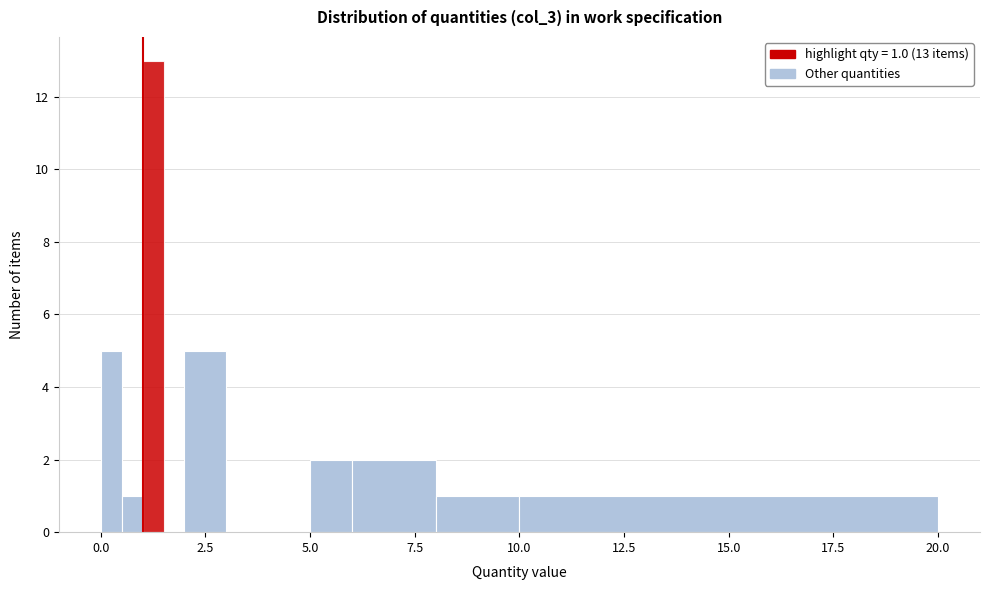

Around what value on the x-axis is the tallest bar? Give the approximate position of its centre, as read against the axis.

1.5